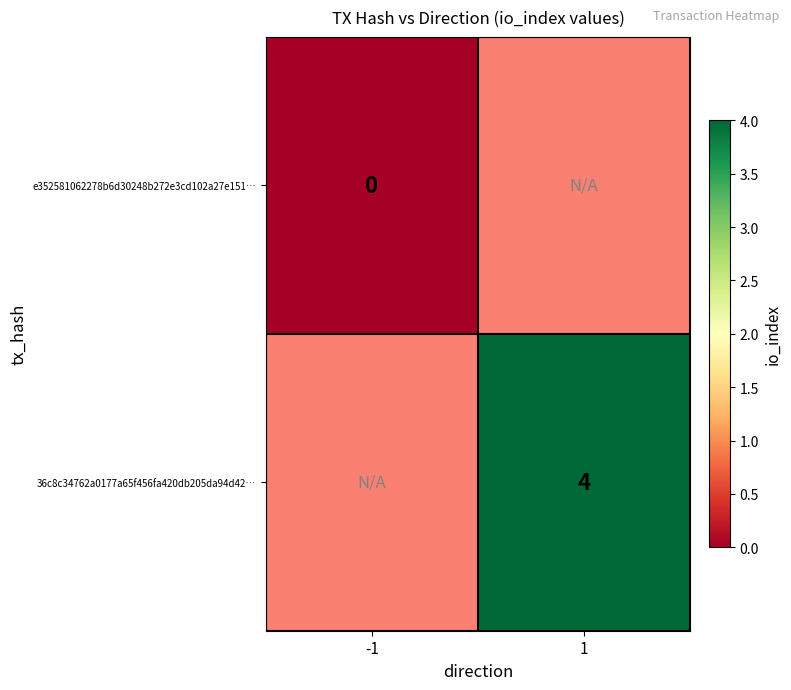

The 36c8c34762a0177a65f456fa420db205da94d42… series shows 2 at 1. True or false?

False